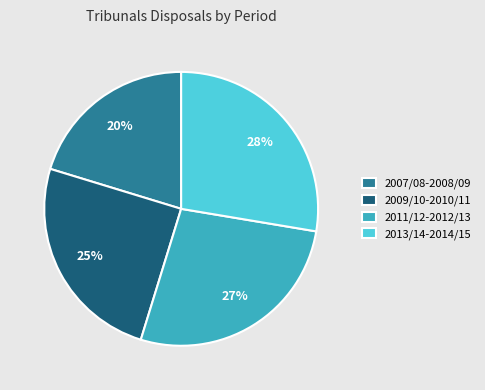

The 2007/08-2008/09 slice represents 15% of the pie. True or false?

False